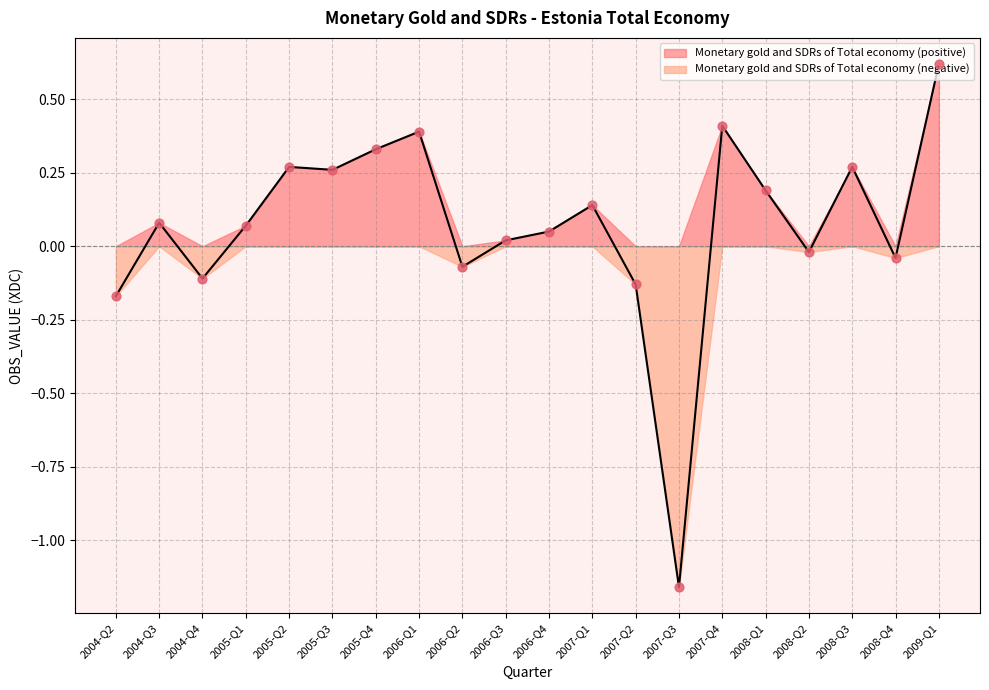

Which has a higher value, 2006-Q1 or 2007-Q2?

2006-Q1